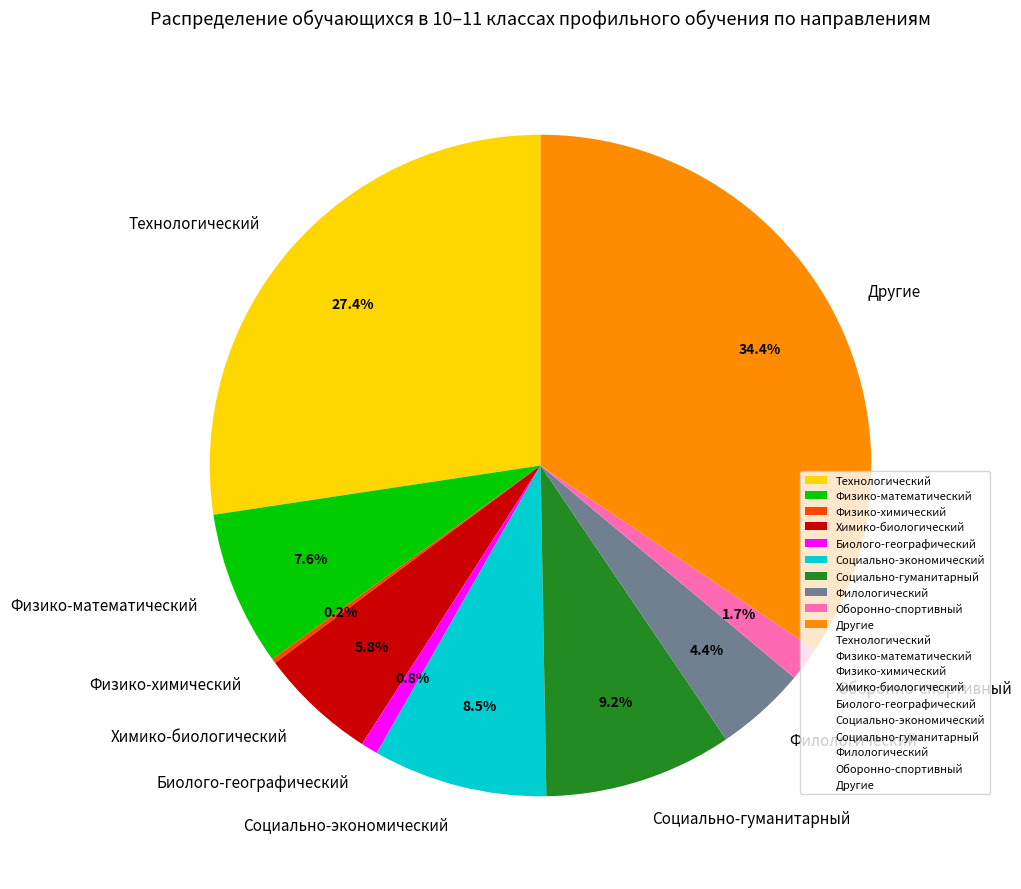

How much of the chart is everything except Социально-экономический?

91.5%